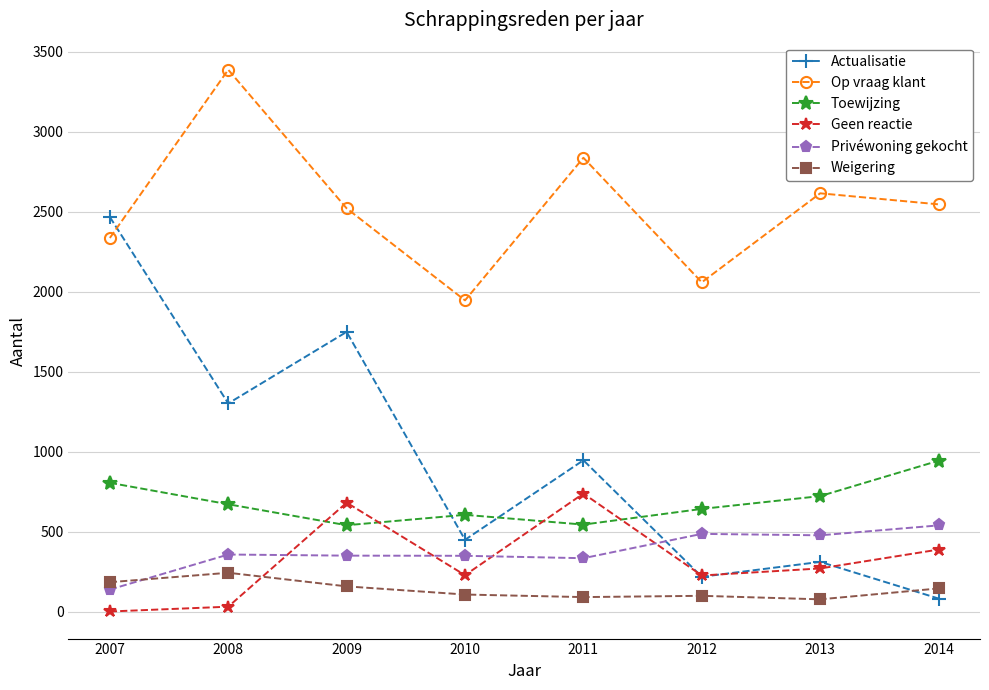

What is the difference between the maximum and second lowest values in the Op vraag klant series?

1328